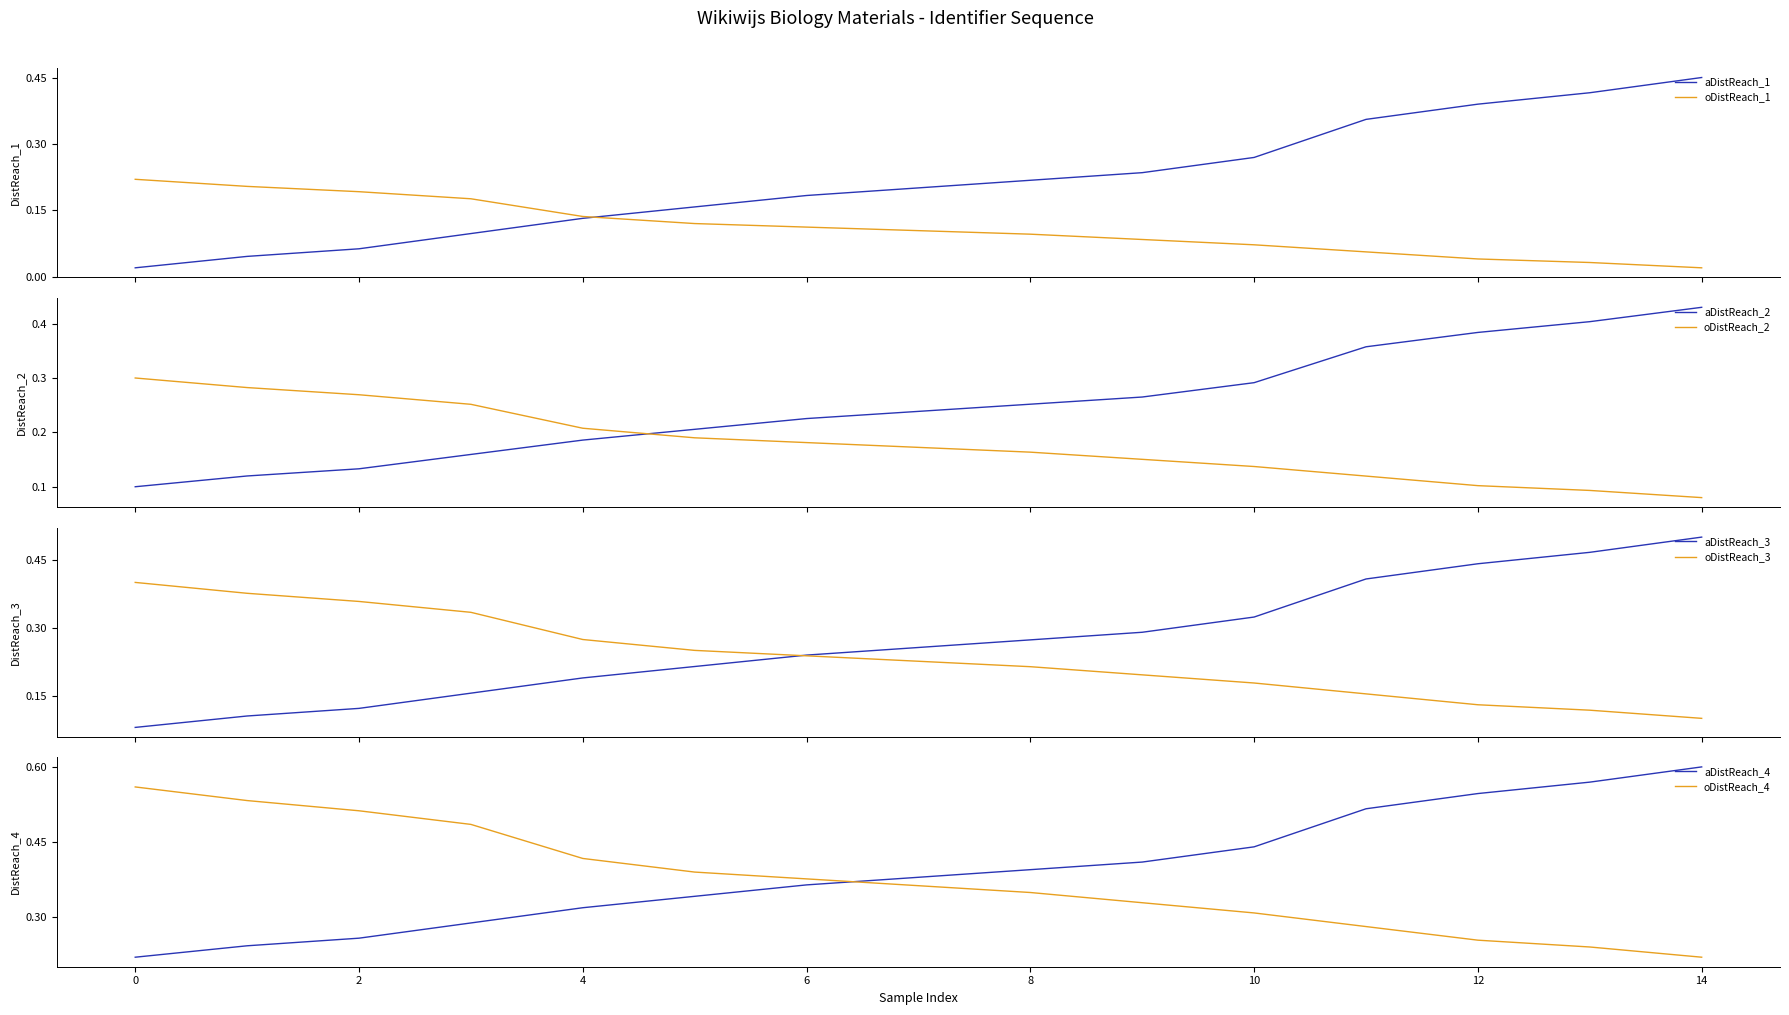

Which series ends up on top after the final intersection of aDistReach_2 and oDistReach_2?

aDistReach_2